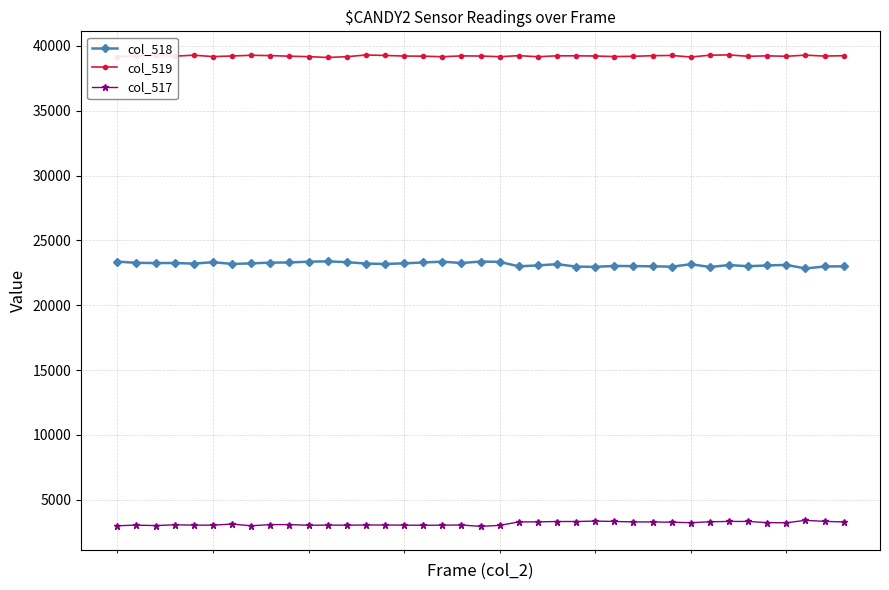

What is the average value of the col_519 series?

39221